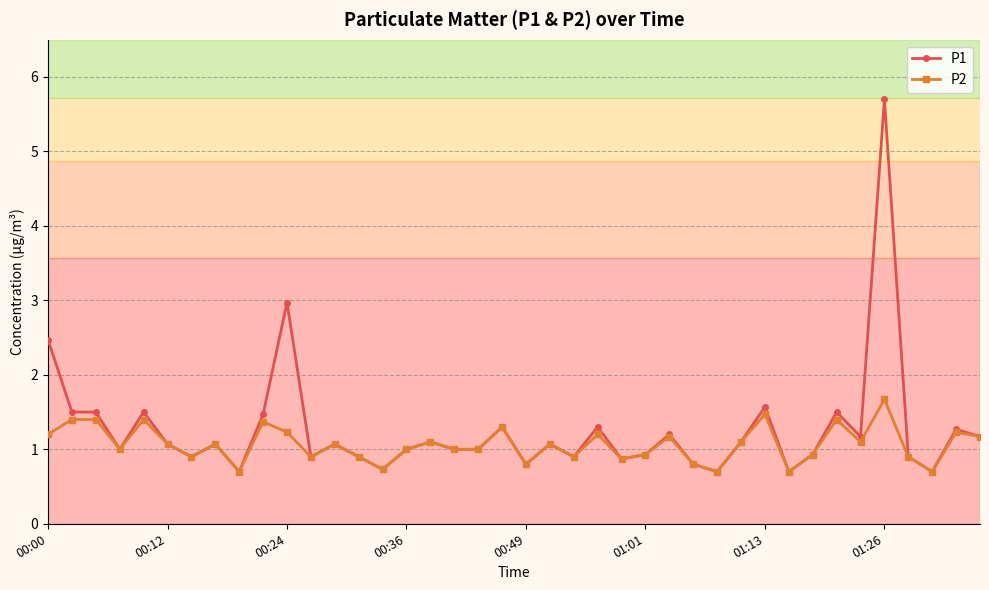

What is the value of the P2 point at the 11th from the left?

1.2